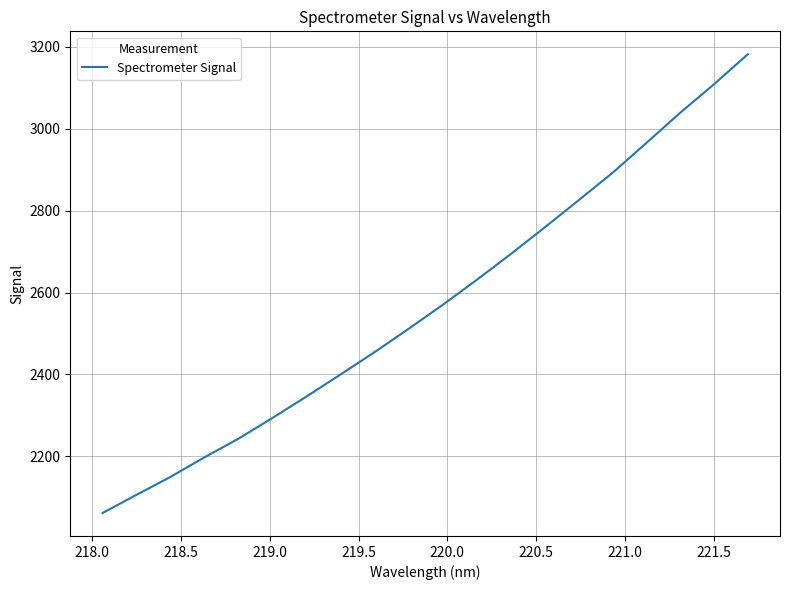

Does the chart have visible grid lines?

Yes